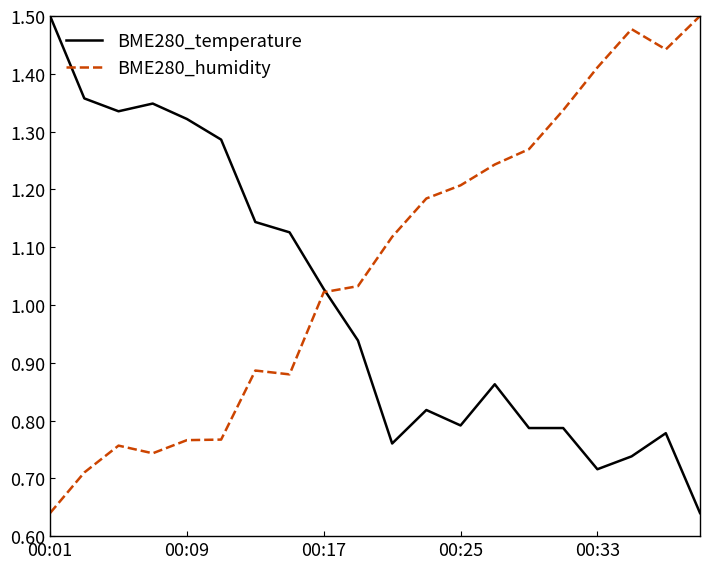

List the series in order of their overall mean, highest first.

BME280_humidity, BME280_temperature